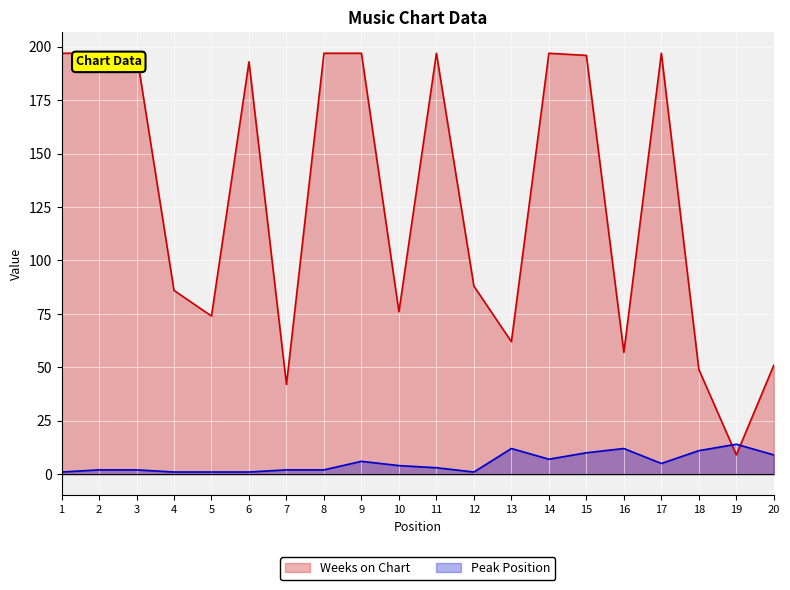

The Peak Position series shows 1 at 1. True or false?

True